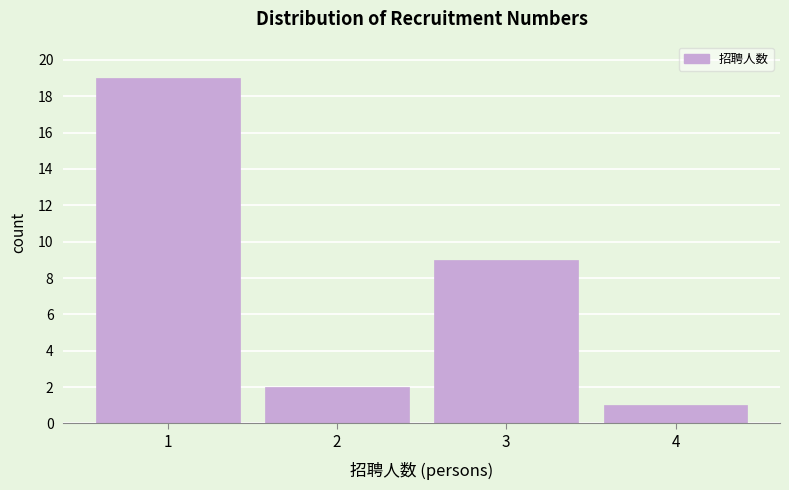

Reading left to right, list all the values displayed in this chart.

1=19	2=2	3=9	4=1